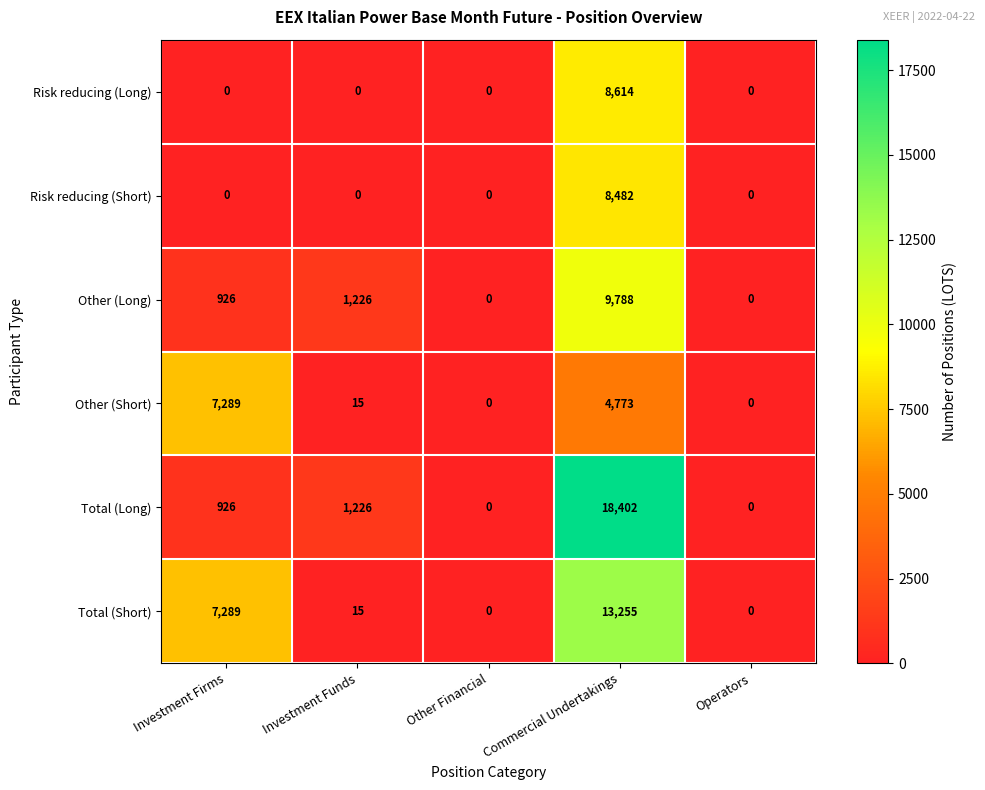

At which label is Total (Long) closest to 9201?

Investment Funds